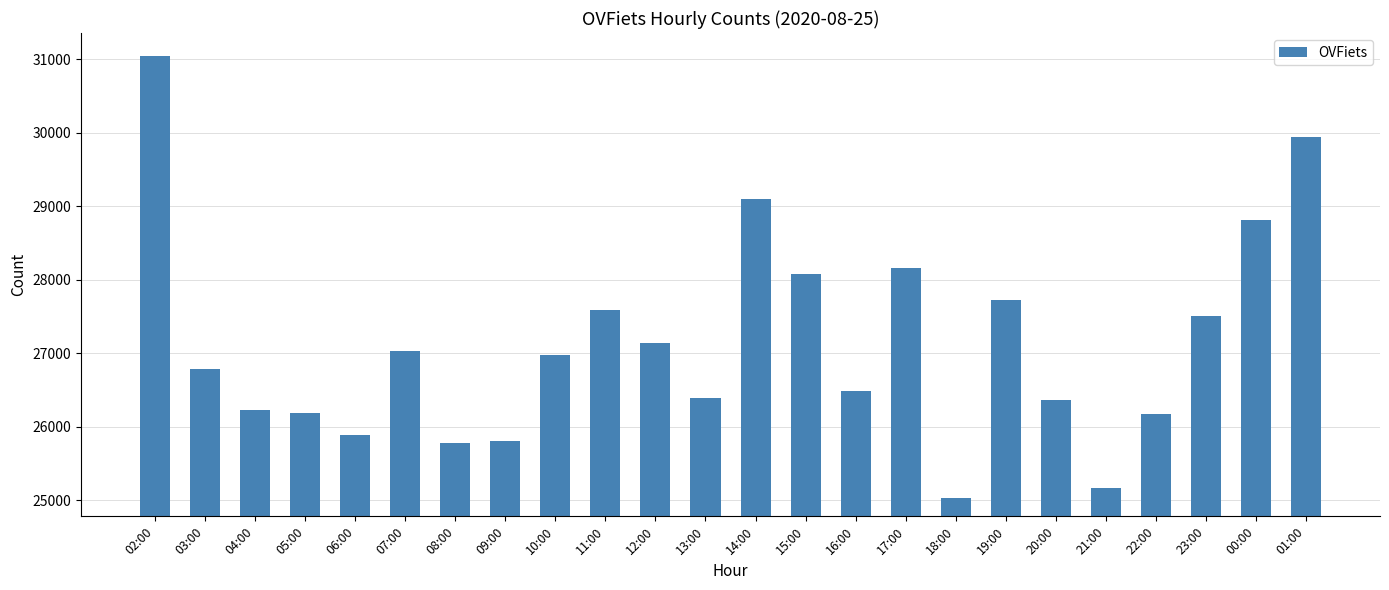

What is the sum of all values?

651315